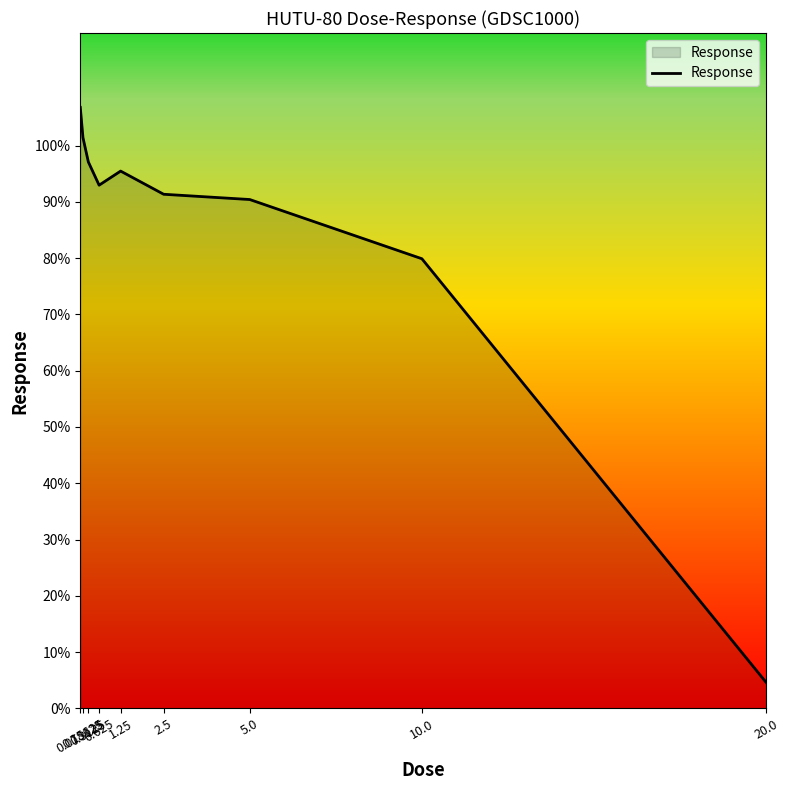

What is the maximum value shown in the chart?

106.8